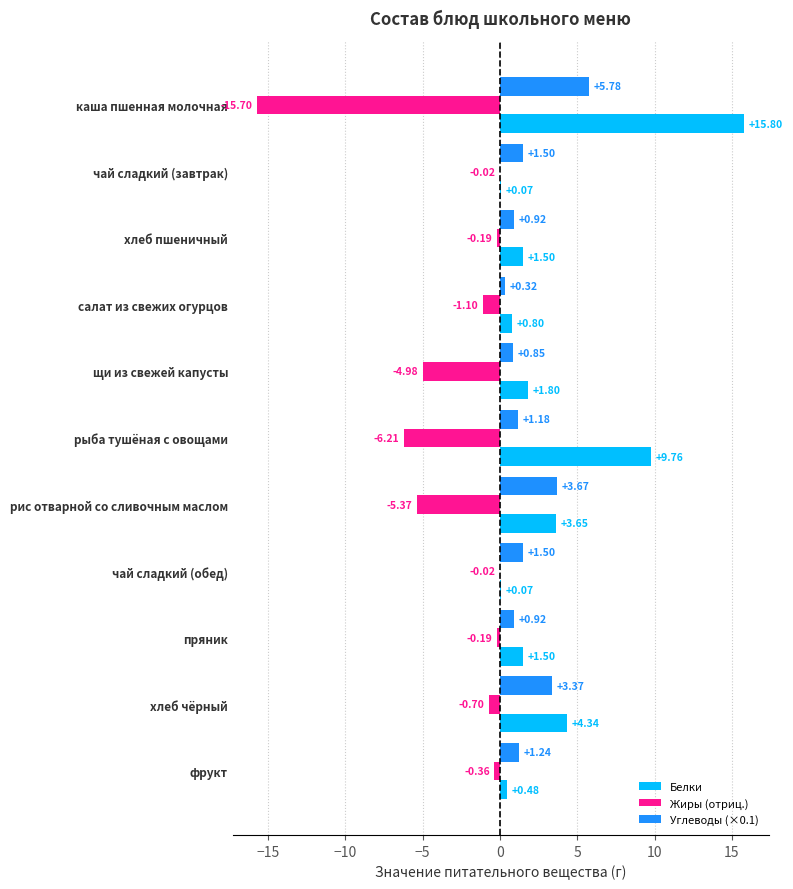

At which category is the sum across all series the highest?

хлеб чёрный